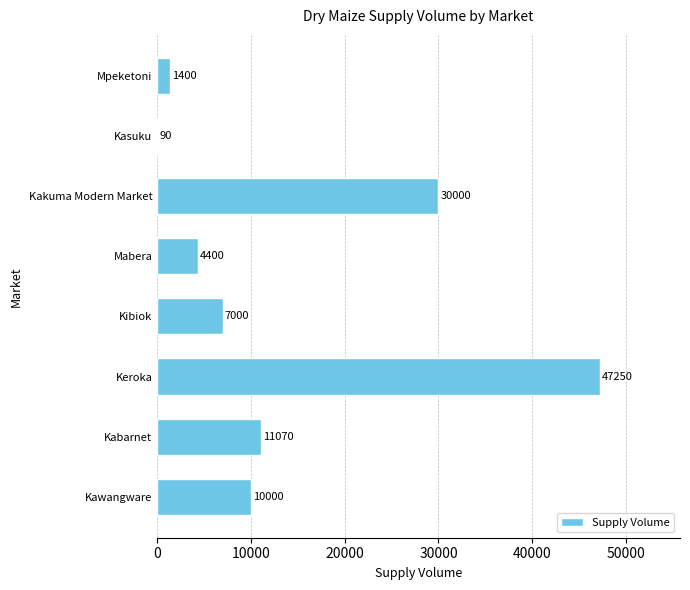

Reading bottom to top, transcribe all the data shown in this chart.

Kawangware=10000	Kabarnet=11070	Keroka=47250	Kibiok=7000	Mabera=4400	Kakuma Modern Market=30000	Kasuku=90	Mpeketoni=1400